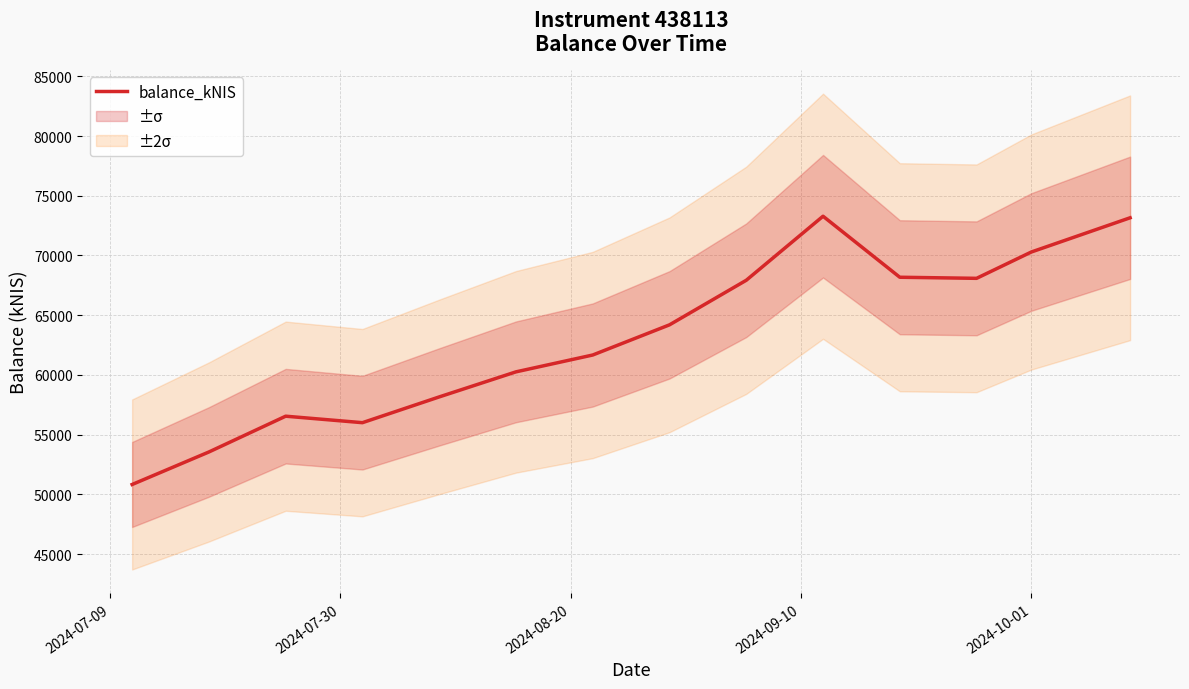

What is the difference between the second highest and minimum values?

22322.0